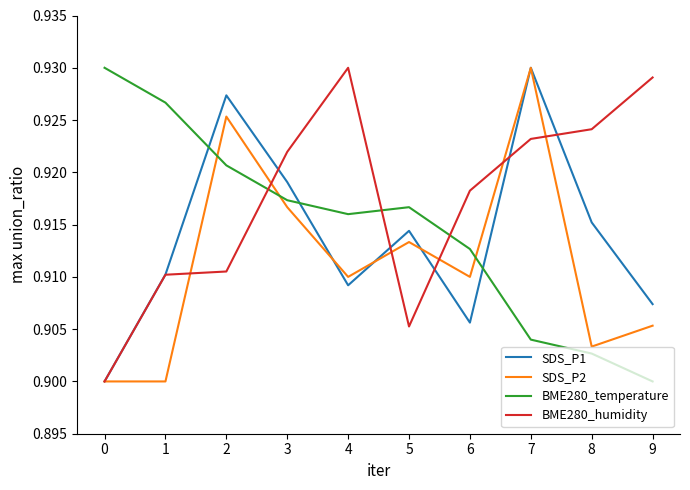

List the labels in order of SDS_P1 value, smallest first.

0, 6, 9, 4, 1, 5, 8, 3, 2, 7